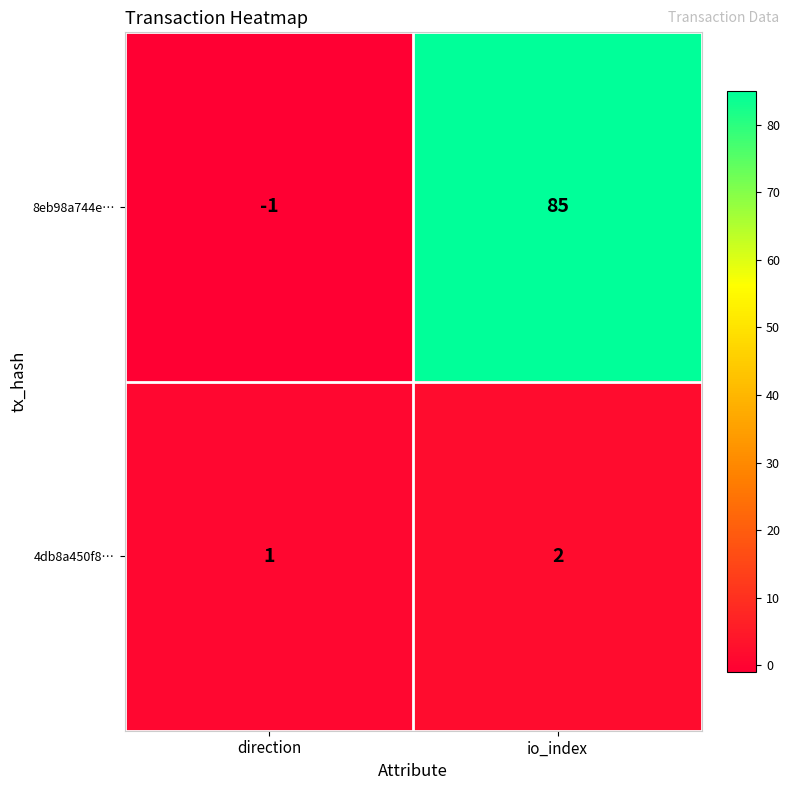

At direction, list the series in order from smallest to largest.

8eb98a744e…, 4db8a450f8…